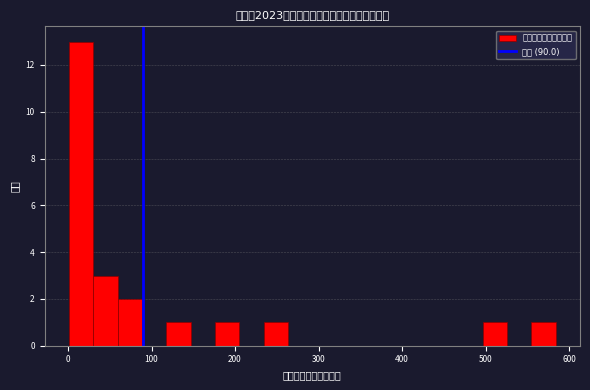

Read against the x-axis, roughly where is the centre of the tallest bar?

20